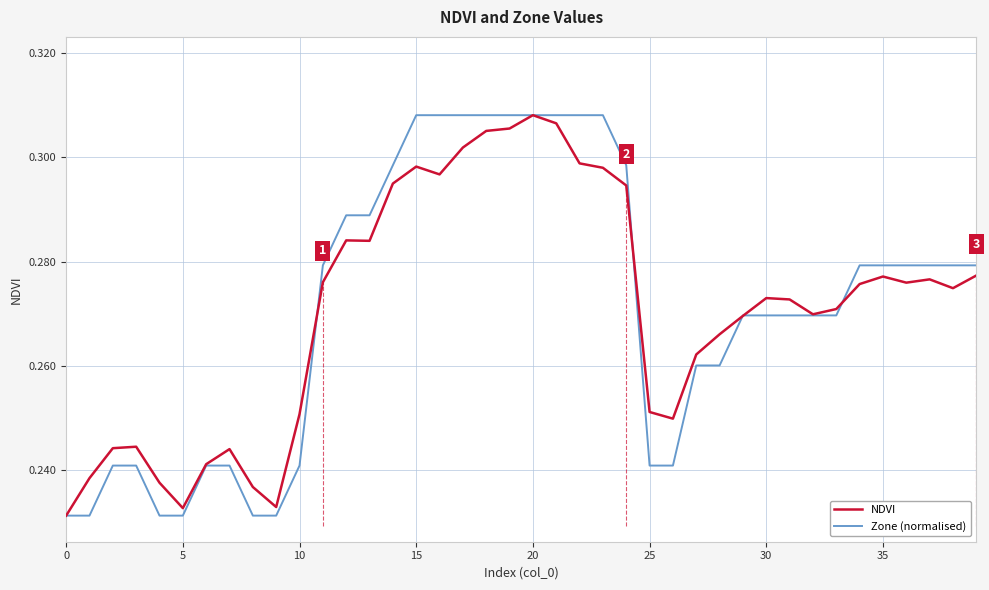

The NDVI series shows 0.1 at 35. True or false?

False